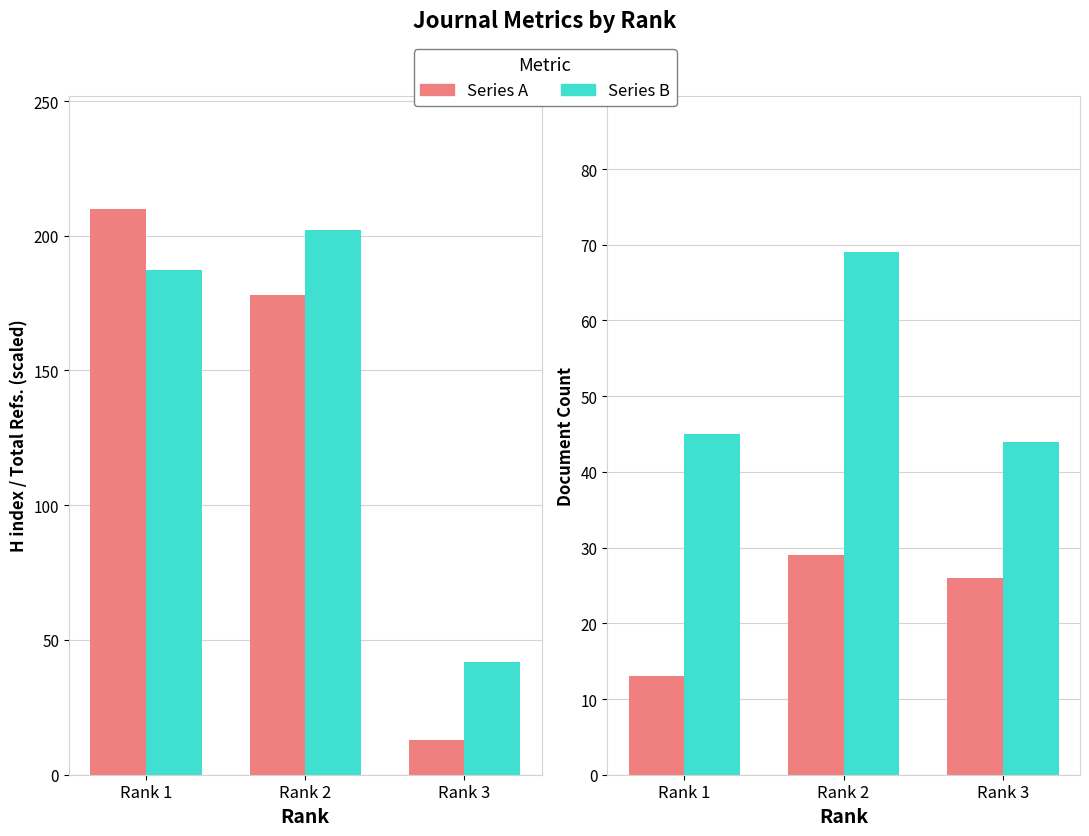

At how many categories does at least one series exceed 37?

3